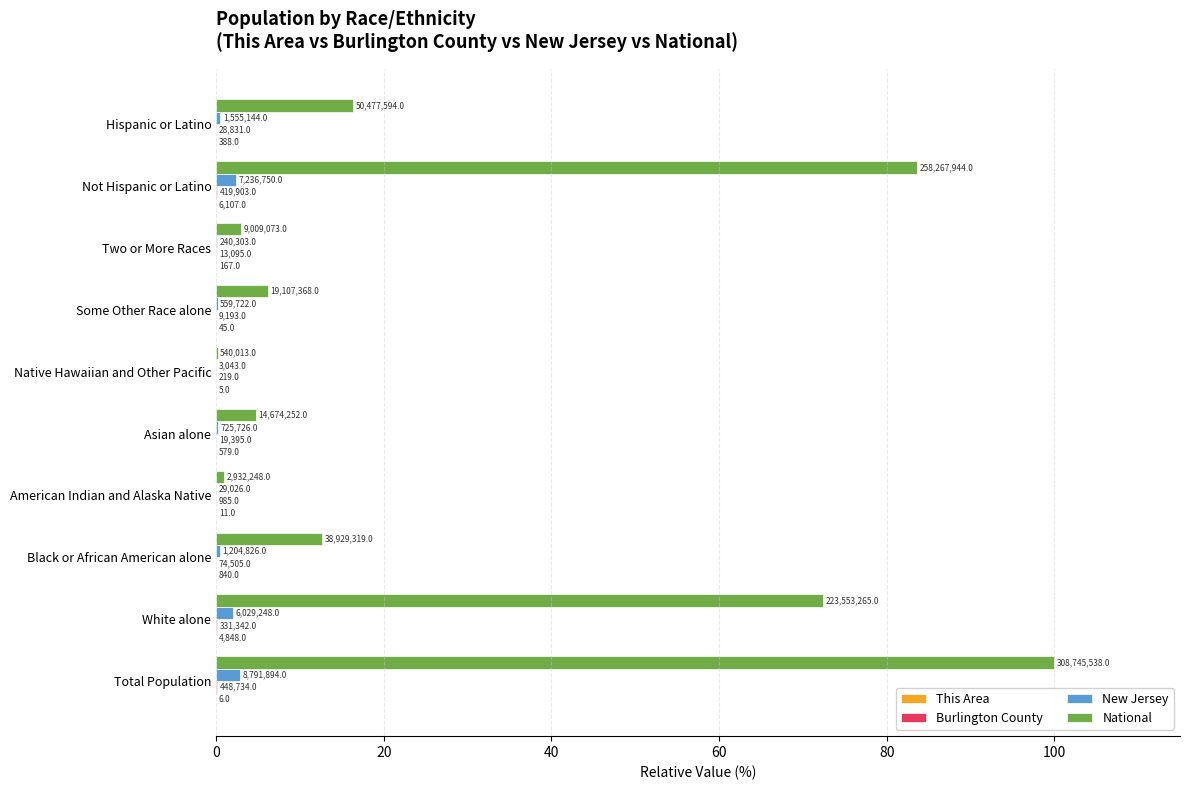

What position from the left is Total Population?

1